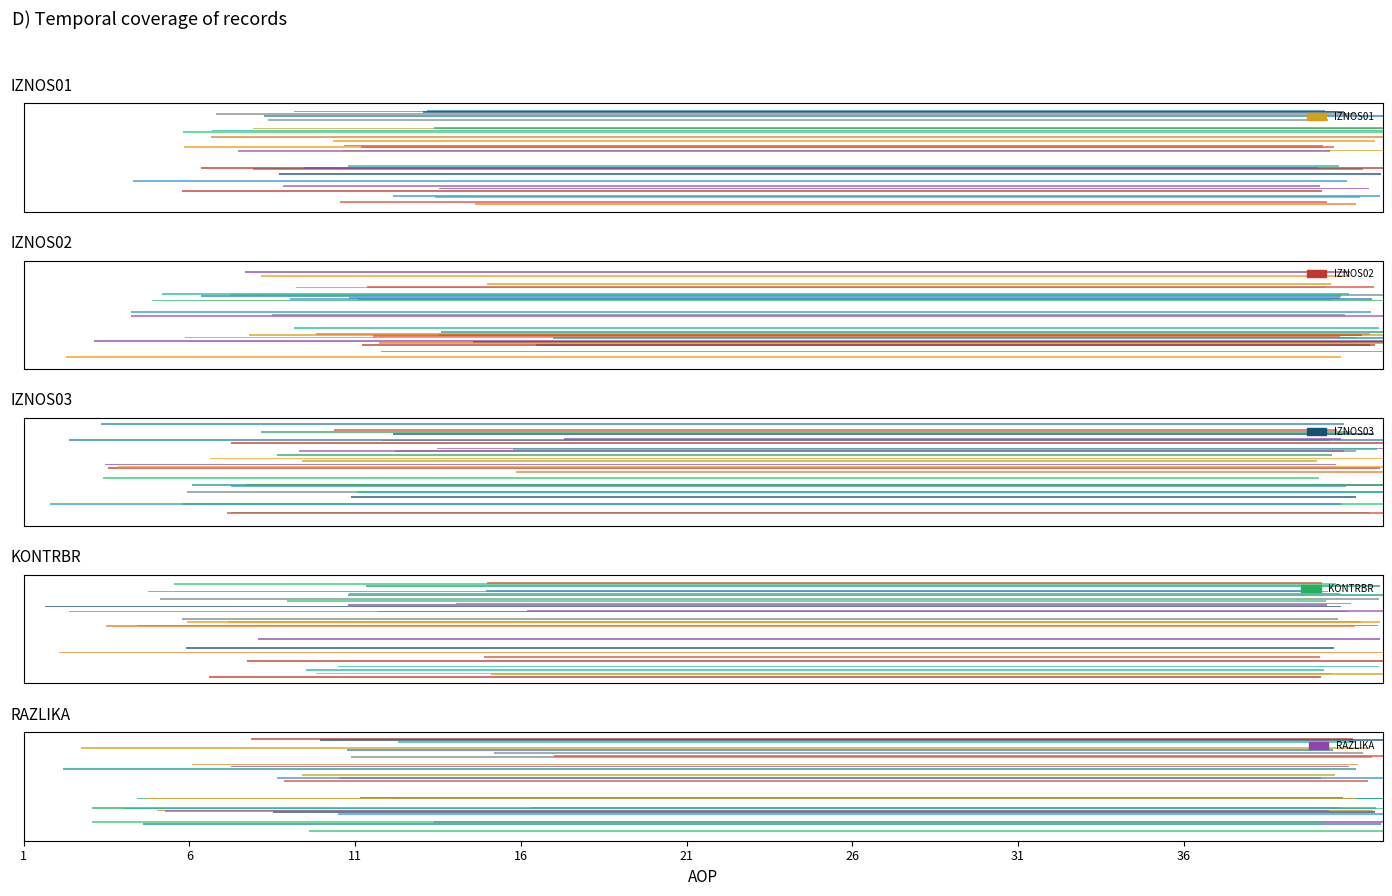

True or false: KONTRBR and RAZLIKA cross at least once.

False